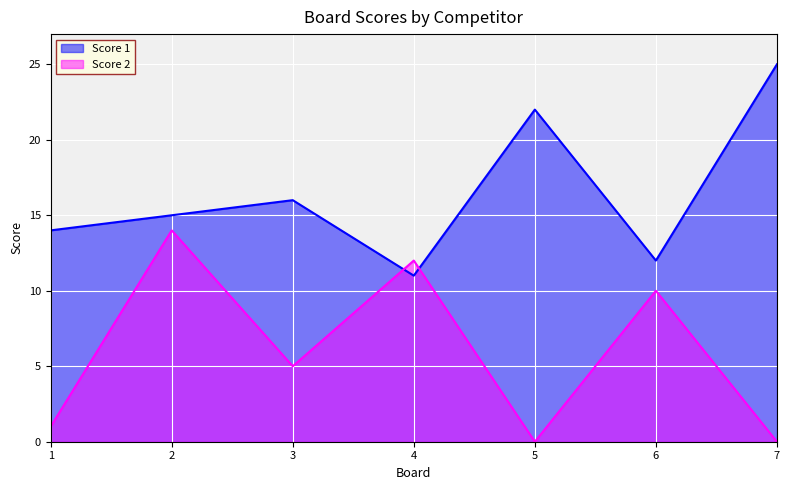

What is the maximum value for Score 1?

25